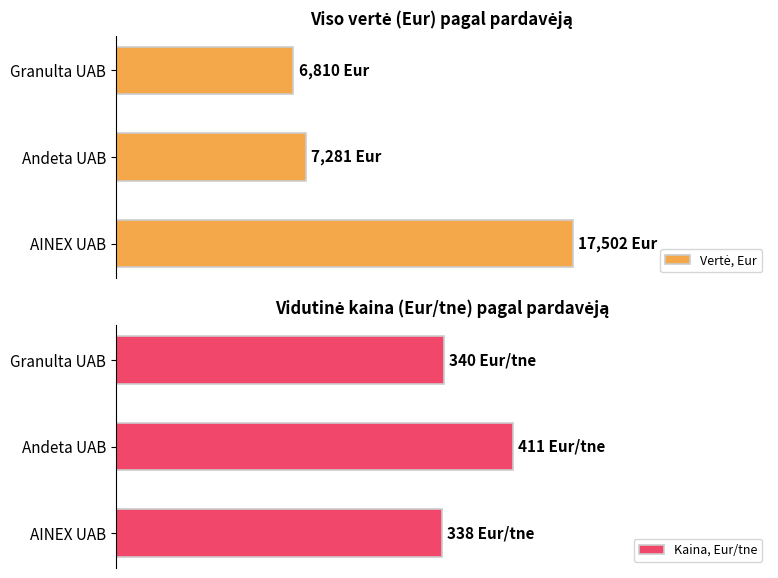

The value of Vertė, Eur at 0 is 11632. True or false?

False